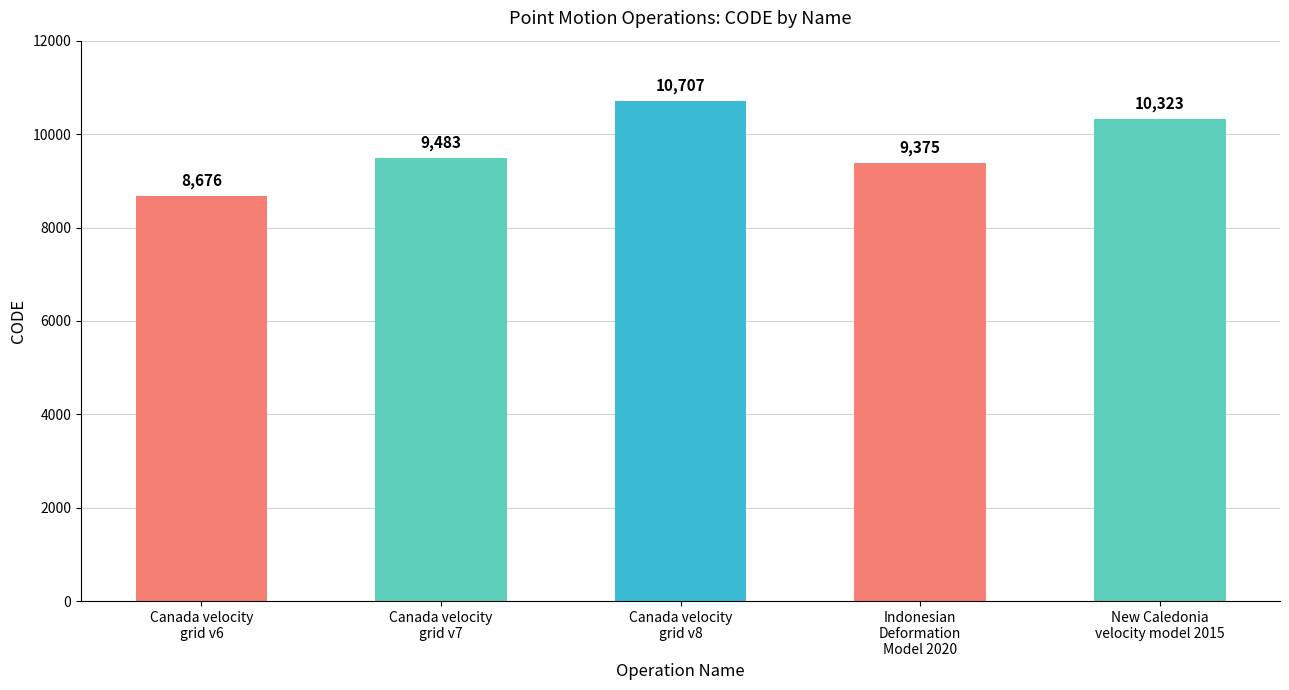

True or false: the data shows 9483 at Canada velocity
grid v7.

True